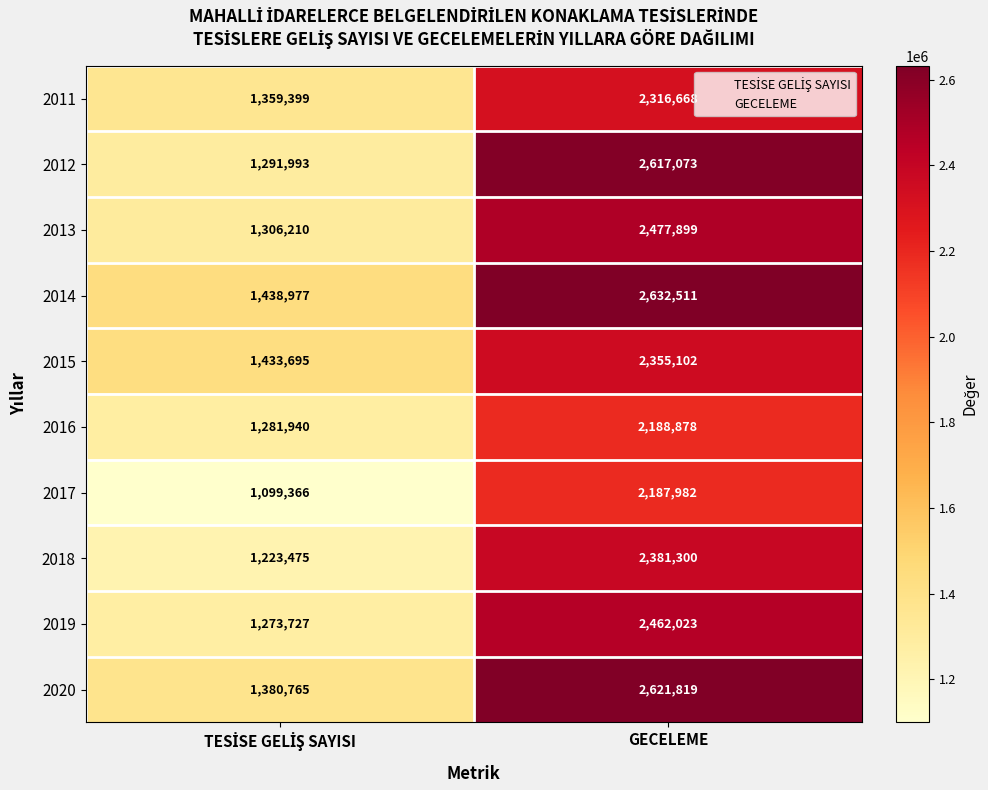

Rank the series at GECELEME from highest to lowest value.

2014, 2020, 2012, 2013, 2019, 2018, 2015, 2011, 2016, 2017